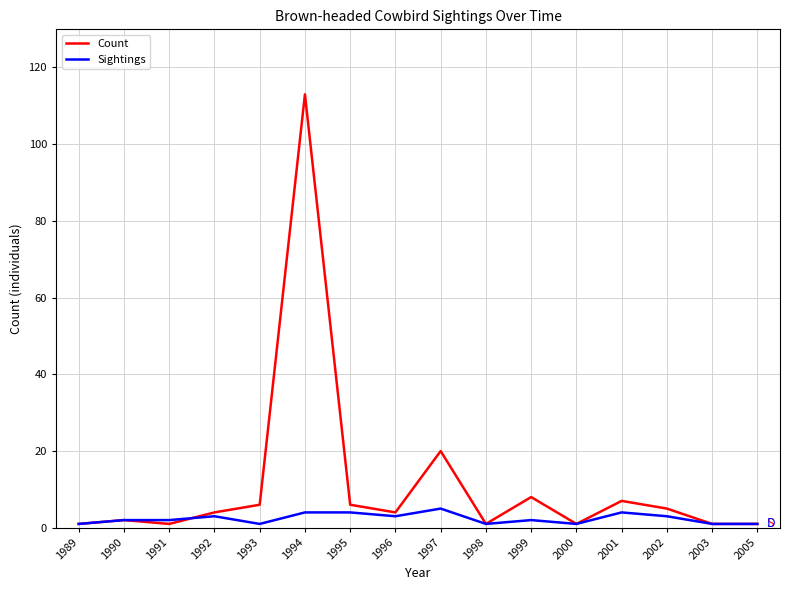

True or false: Sightings has a value of 3 at 1992.

True